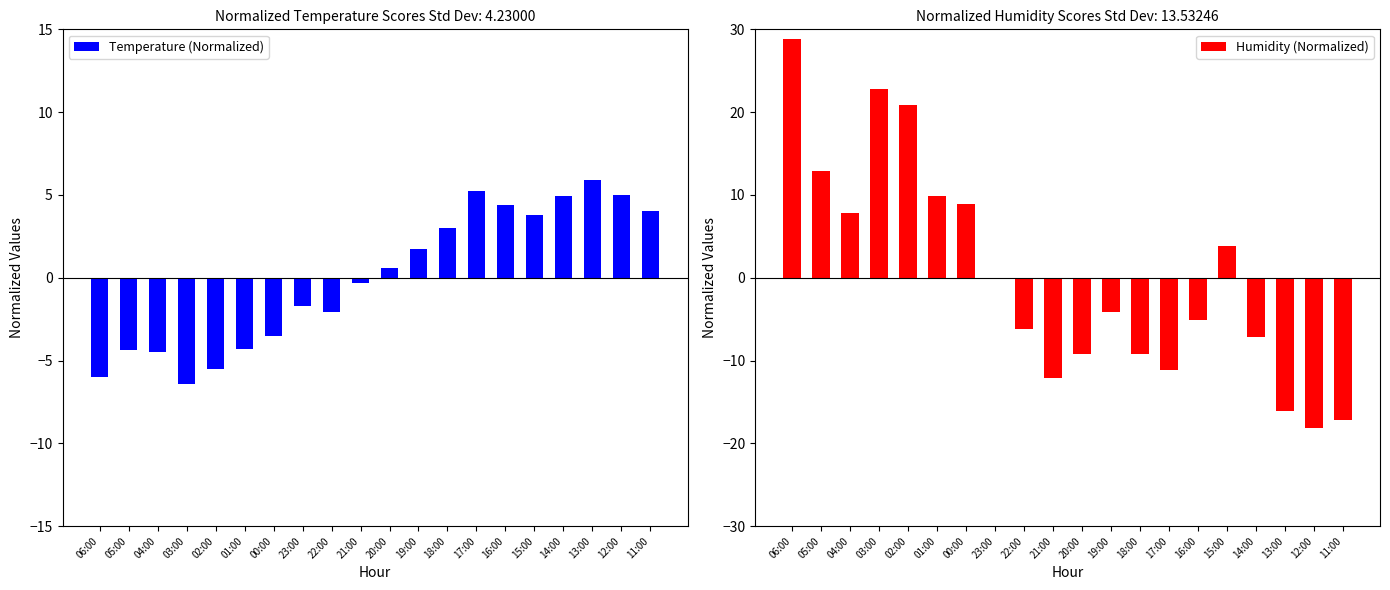

Reading left to right, list all the values displayed in this chart.

Temperature (Normalized): 06:00=-6.0	05:00=-4.4	04:00=-4.5	03:00=-6.4	02:00=-5.5	01:00=-4.3	00:00=-3.5	23:00=-1.7	22:00=-2.1	21:00=-0.3	20:00=0.6	19:00=1.7	18:00=3.0	17:00=5.2	16:00=4.4	15:00=3.8	14:00=4.9	13:00=5.9	12:00=5.0	11:00=4.0
Humidity (Normalized): 06:00=28.9	05:00=12.9	04:00=7.9	03:00=22.9	02:00=20.9	01:00=9.9	00:00=8.9	23:00=-0.1	22:00=-6.1	21:00=-12.1	20:00=-9.1	19:00=-4.1	18:00=-9.1	17:00=-11.1	16:00=-5.1	15:00=3.9	14:00=-7.1	13:00=-16.1	12:00=-18.1	11:00=-17.1